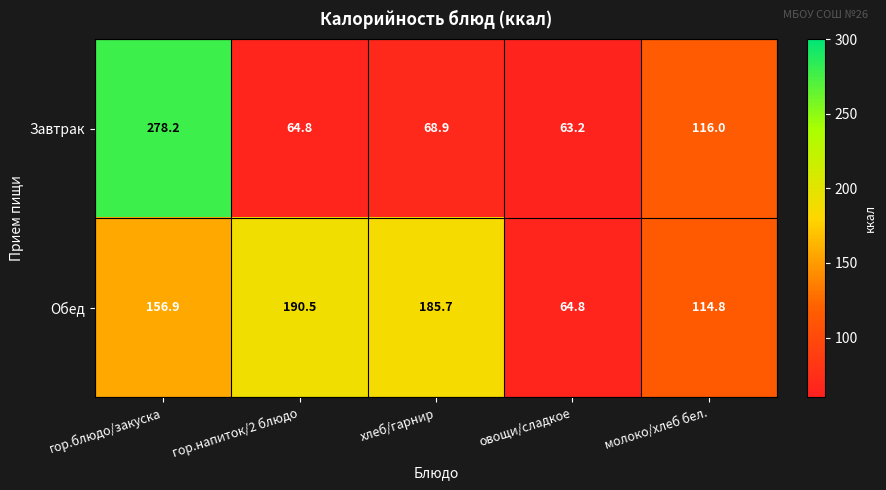

What is the minimum value for Завтрак?

63.2